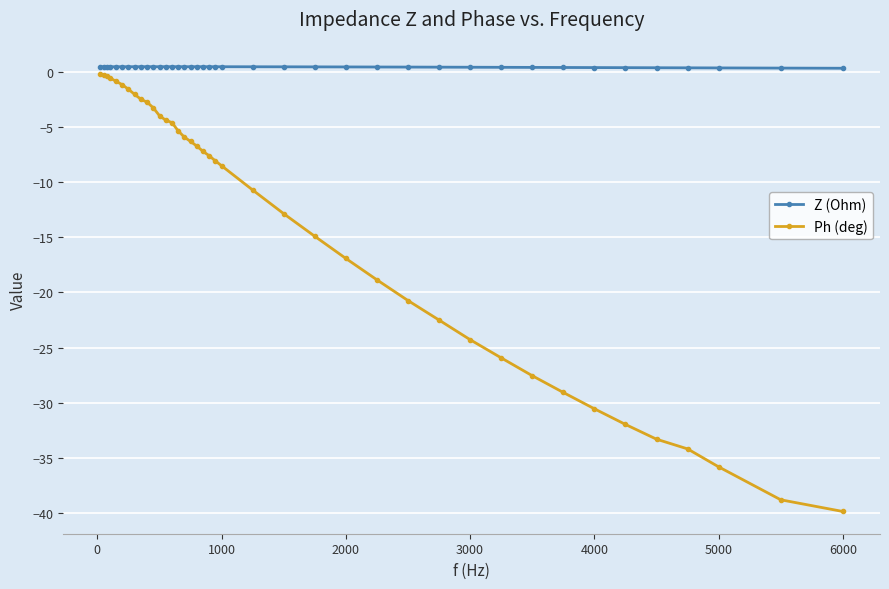

What is the value of the Ph (deg) point at the 26th from the left?

-16.9